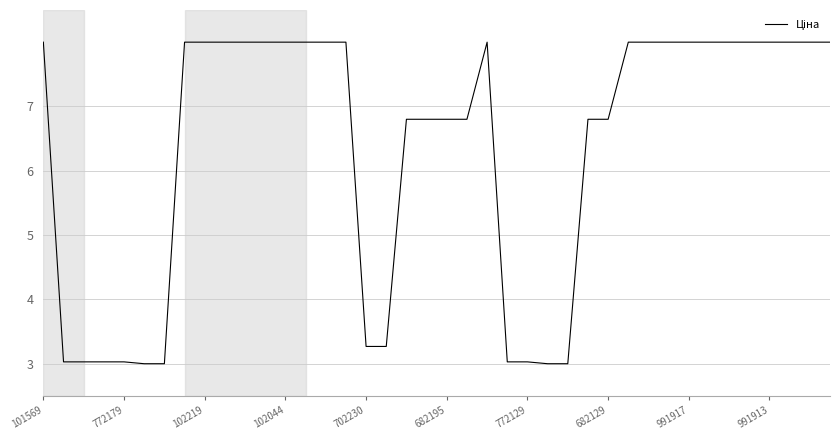

What is the greatest value displayed?

8.0